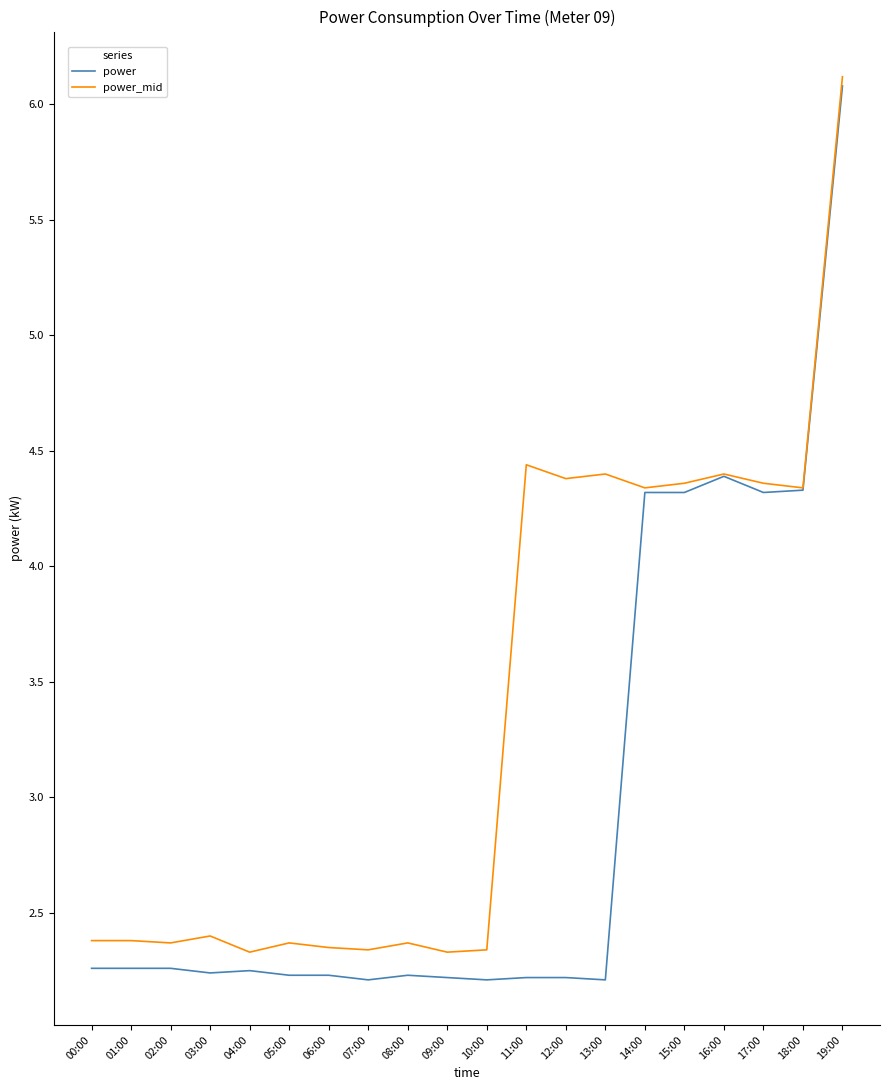

Rank the series by their maximum value, from lowest to highest.

power, power_mid